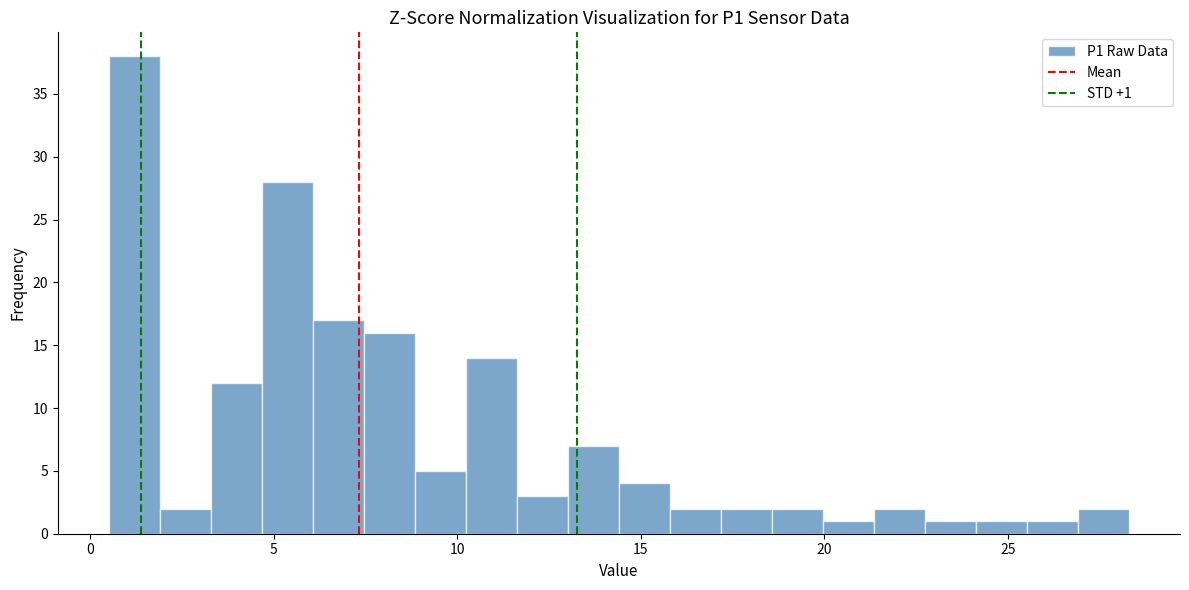

Read against the x-axis, roughly where is the centre of the tallest bar?

1.0